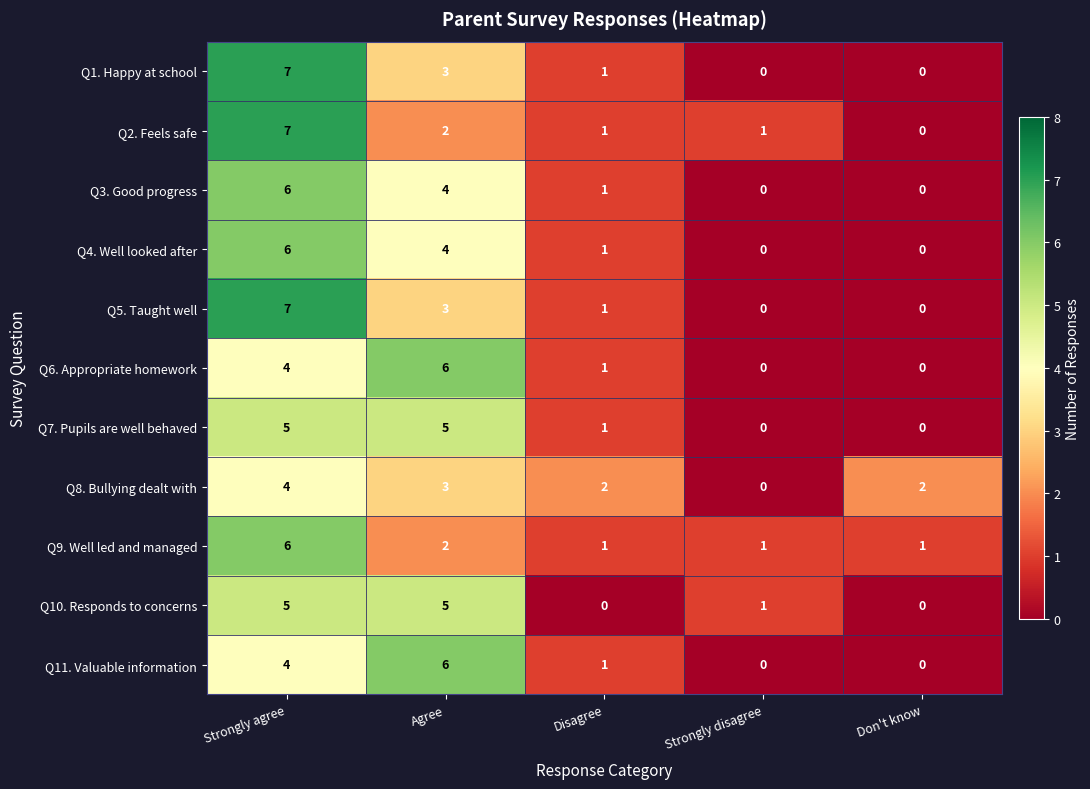

What is the difference between the Q7. Pupils are well behaved values at Don't know and Agree?

5